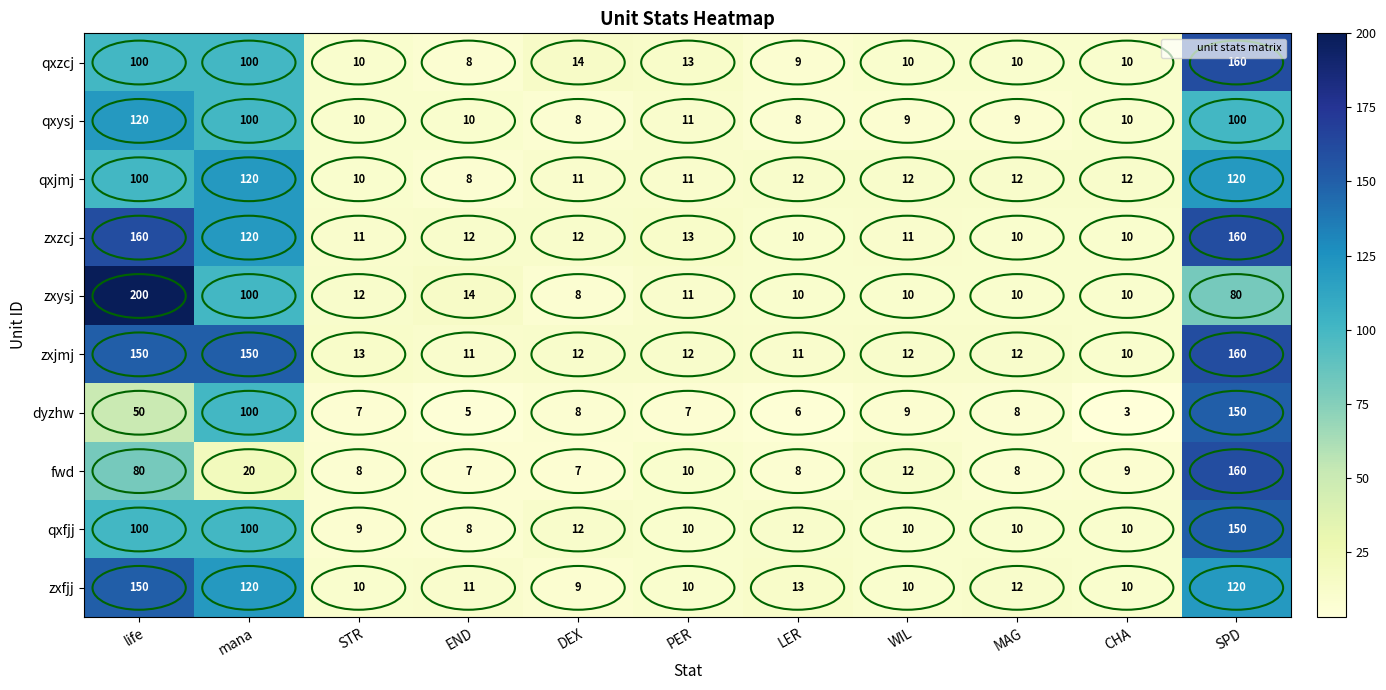

At which label does zxjmj first exceed 12?

life